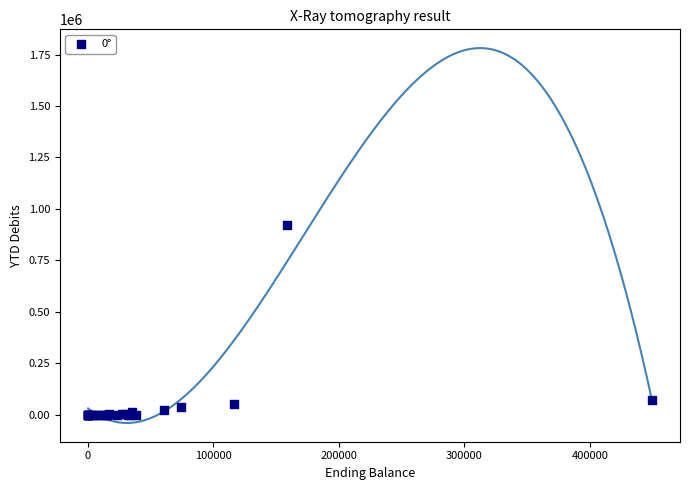

What Y value in the scatter plot is closest to 462065?

72231.4